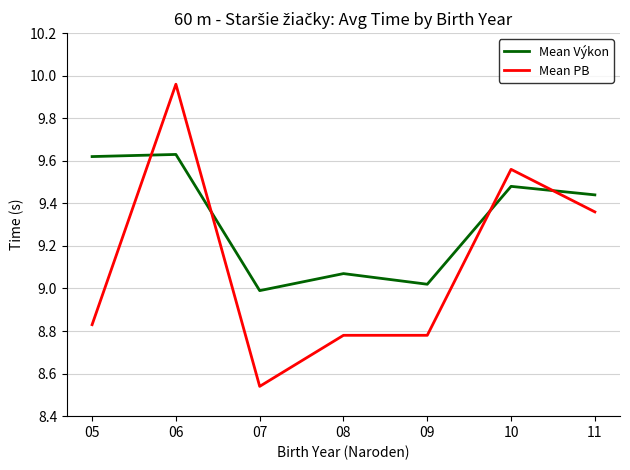

Between 05 and 06, which series saw the biggest shift?

Mean PB